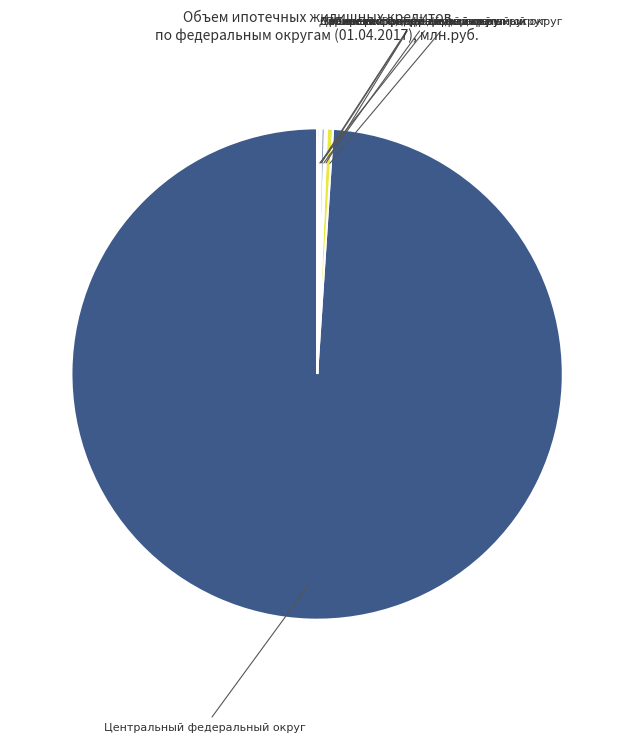

What is the smallest slice in the pie chart?

Северо-Кавказский федеральный округ